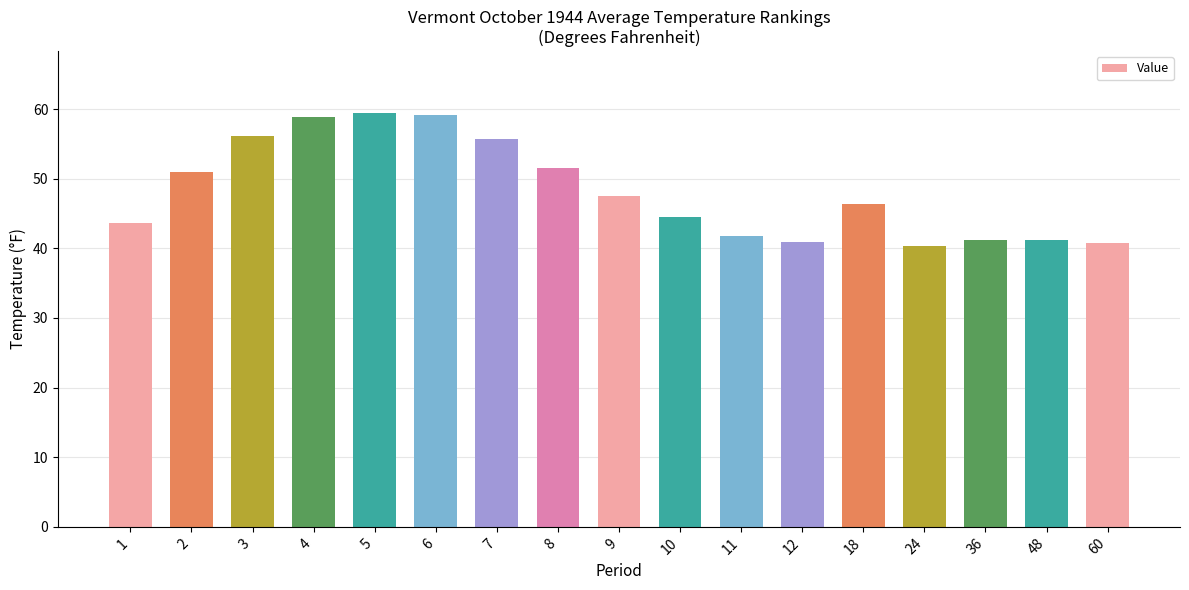

Is it true that the value at 5 is 59.4?

True